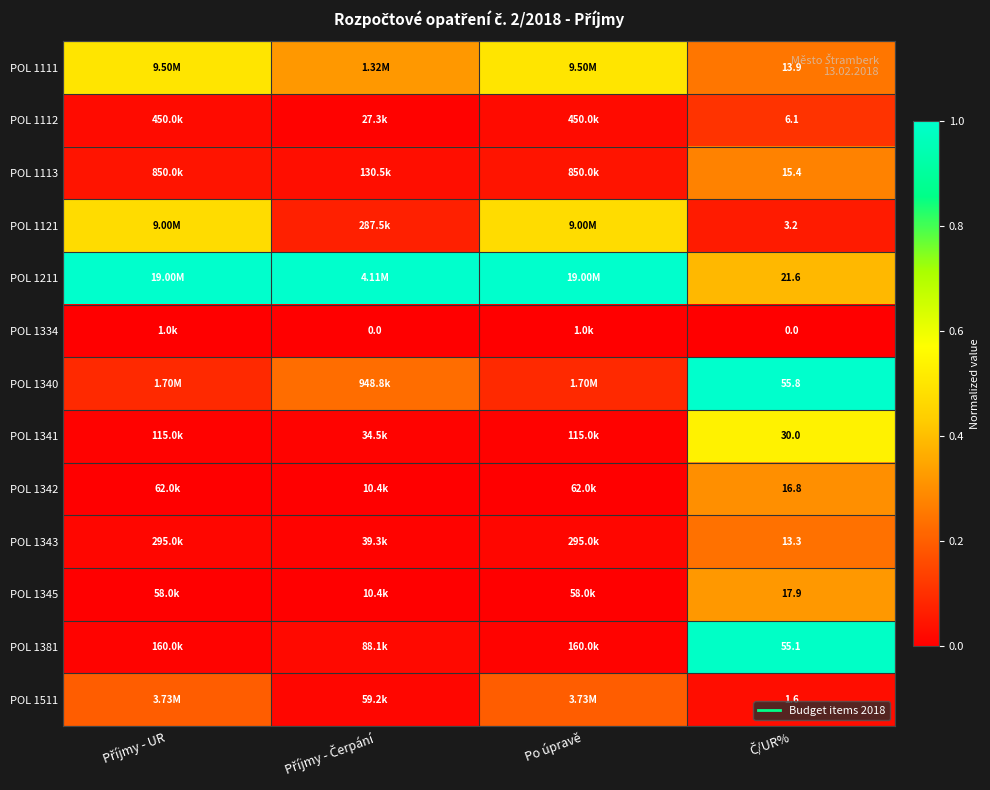

Which series has the largest total across all categories?

POL 1211